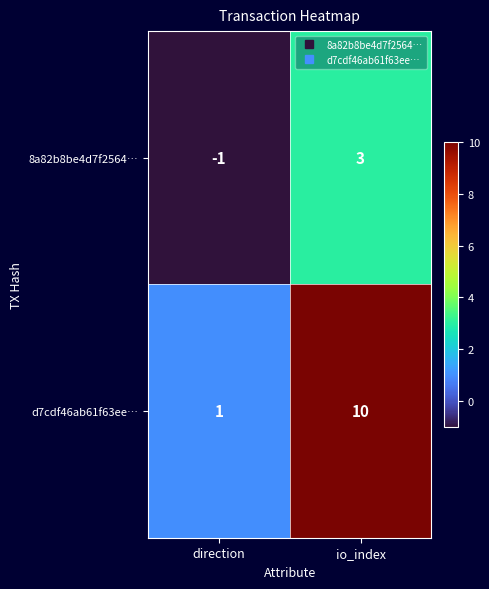

What is the difference between the maximum and minimum values in the d7cdf46ab61f63ee… series?

9